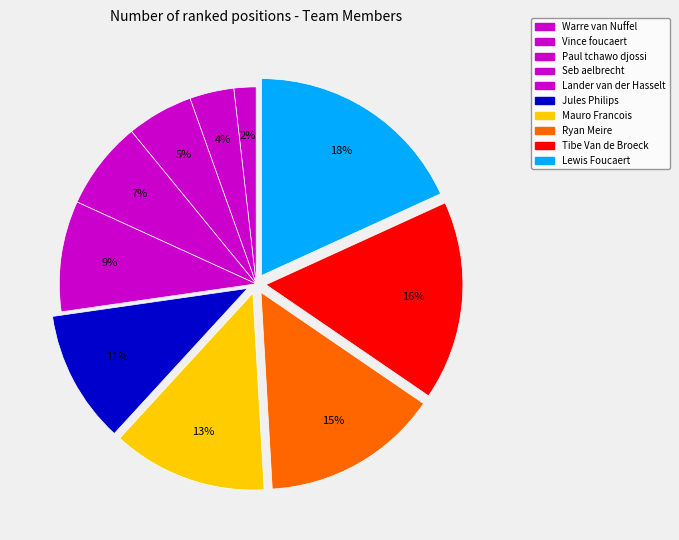

What portion of the pie excludes Vince foucaert?

96.4%